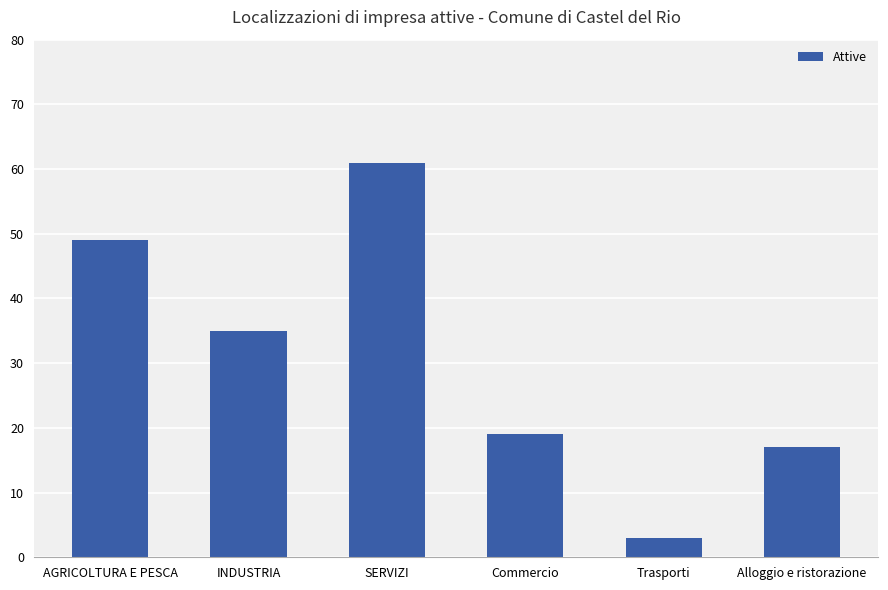

Are the bars grouped side by side (vs. stacked)?

No